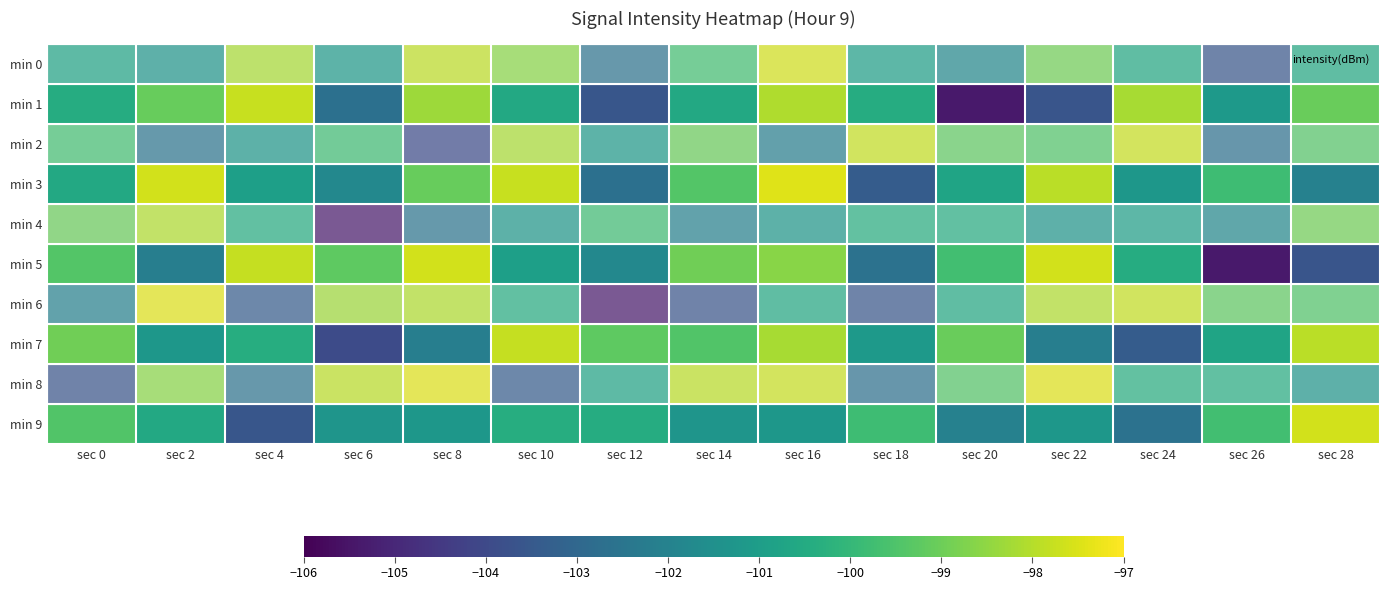

At which category is the sum across all series the highest?

sec 16